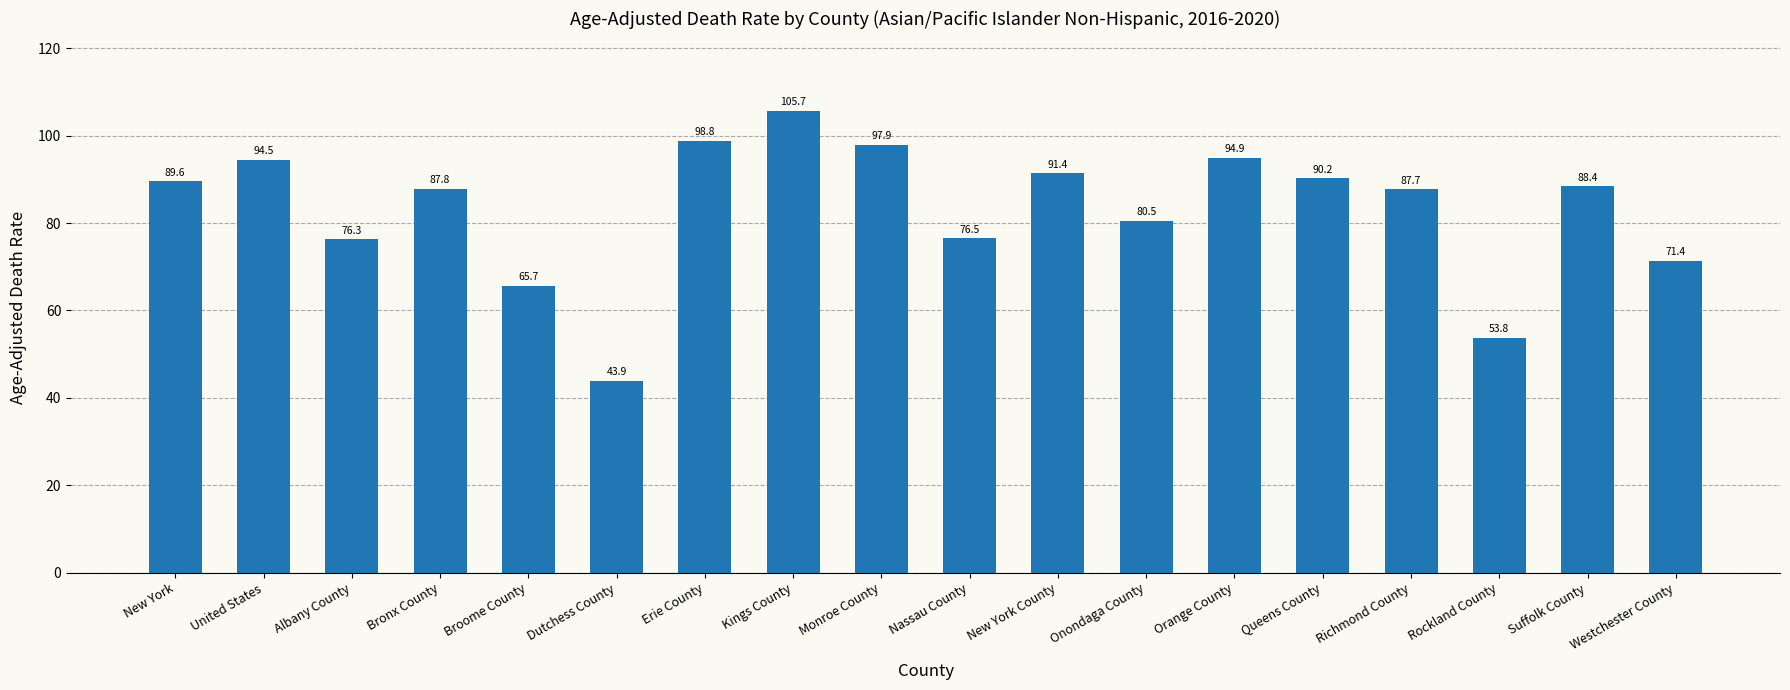

Between New York and Rockland County, which is larger?

New York